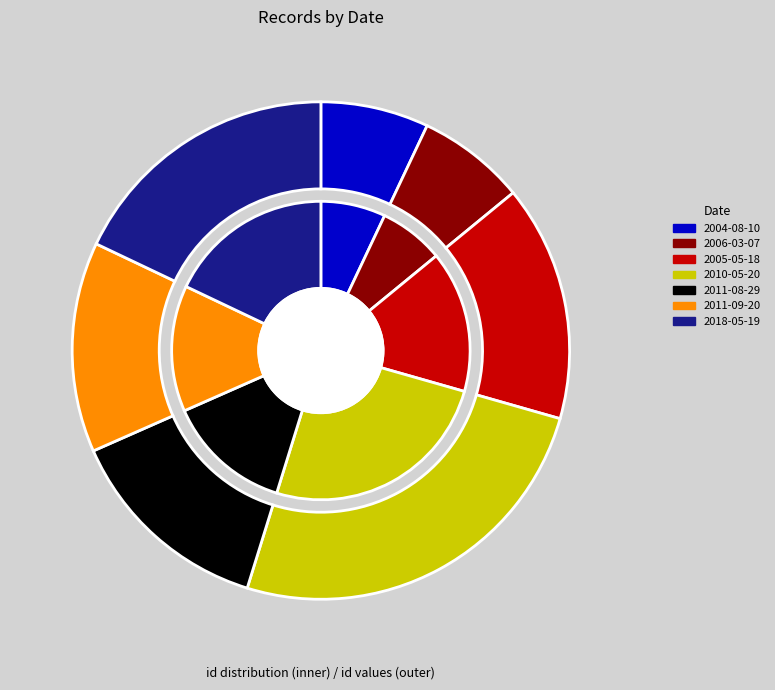

What is the smallest slice in the pie chart?

2004-08-10